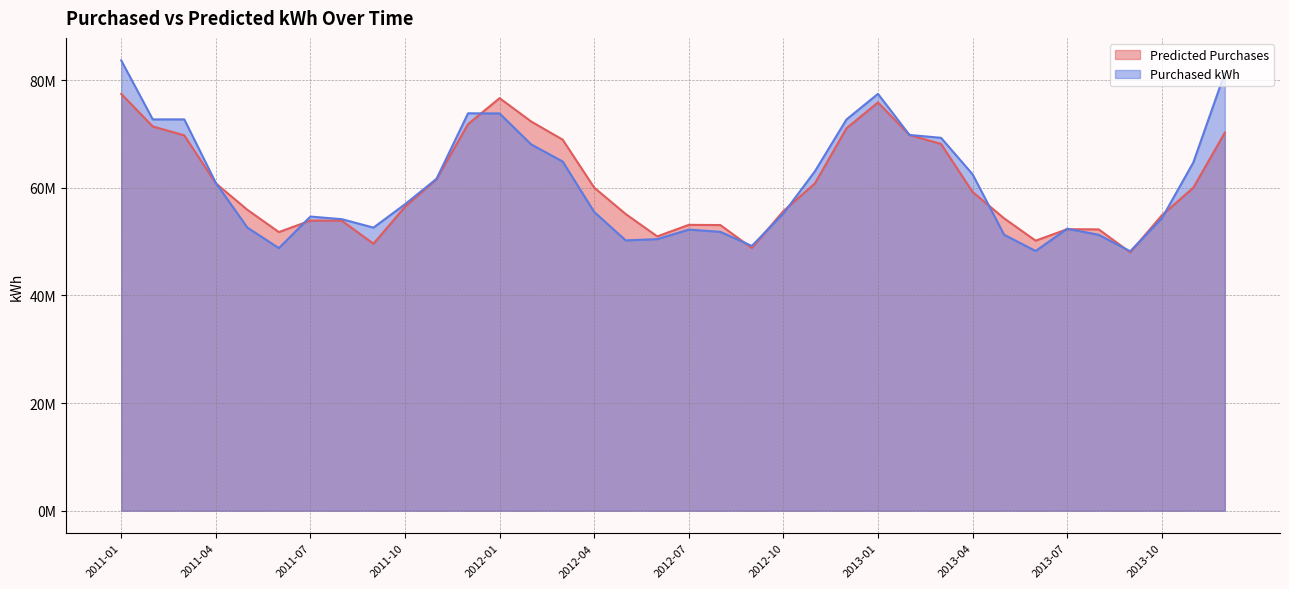

Reading left to right, transcribe all the data shown in this chart.

Predicted Purchases: 2011-01=77431631.0	2011-02=71381910.4	2011-03=69722379.2	2011-04=60809109.0	2011-05=55900613.8	2011-06=51753176.0	2011-07=53894567.0	2011-08=53857967.9	2011-09=49589161.6	2011-10=56446454.8	2011-11=61584476.2	2011-12=71808151.6	2012-01=76633160.3	2012-02=72298700.2	2012-03=68924209.4	2012-04=60010638.3	2012-05=55102100.1	2012-06=50955092.2	2012-07=53097042.1	2012-08=53061603.9	2012-09=48794001.4	2012-10=55658775.3	2012-11=60799204.3	2012-12=71024986.4	2013-01=75837269.2	2013-02=69787763.5	2013-03=68128318.3	2013-04=59215564.1	2013-05=54307025.9	2013-06=50160018.0	2013-07=52292552.4	2013-08=52257114.2	2013-09=47989511.7	2013-10=54852780.9	2013-11=59993209.9	2013-12=70218992.0
Purchased kWh: 2011-01=83643833.0	2011-02=72687185.0	2011-03=72688244.0	2011-04=60902854.0	2011-05=52597908.0	2011-06=48777799.0	2011-07=54638457.0	2011-08=54146196.0	2011-09=52585712.0	2011-10=56921149.0	2011-11=61640573.0	2011-12=73819284.0	2012-01=73790226.0	2012-02=68046427.0	2012-03=64860708.0	2012-04=55490558.0	2012-05=50211578.0	2012-06=50441593.0	2012-07=52218431.0	2012-08=51797361.0	2012-09=49181637.0	2012-10=55200719.0	2012-11=63048824.0	2012-12=72665451.0	2013-01=77430385.0	2013-02=69794850.0	2013-03=69264159.0	2013-04=62490524.0	2013-05=51260742.0	2013-06=48246051.0	2013-07=52370705.0	2013-08=51254455.0	2013-09=48184318.0	2013-10=54286247.0	2013-11=64675563.0	2013-12=81310312.0